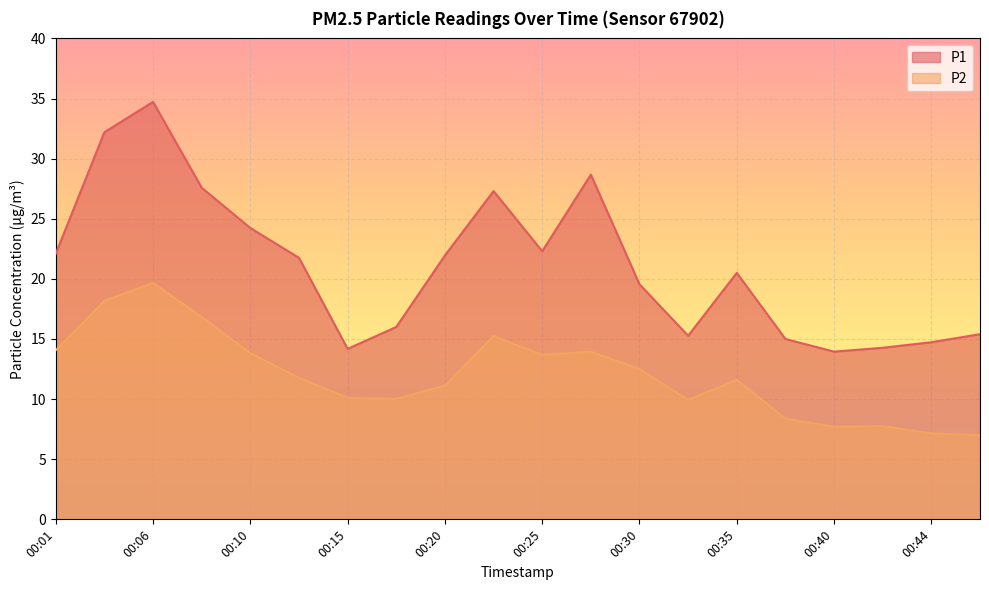

Which series changed the most between 00:27 and 00:32?

P1